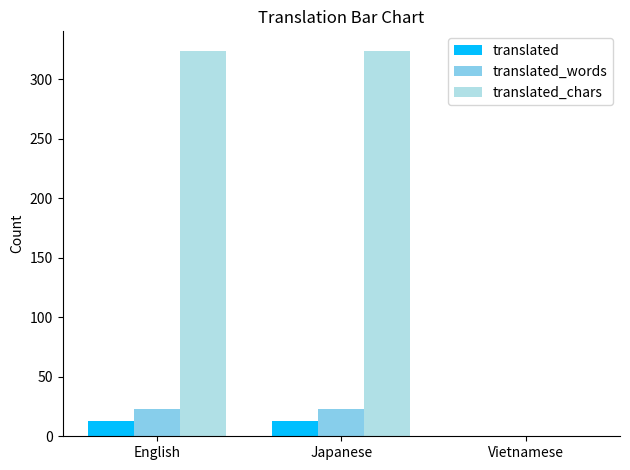

What is the average value of the translated_chars series?

216